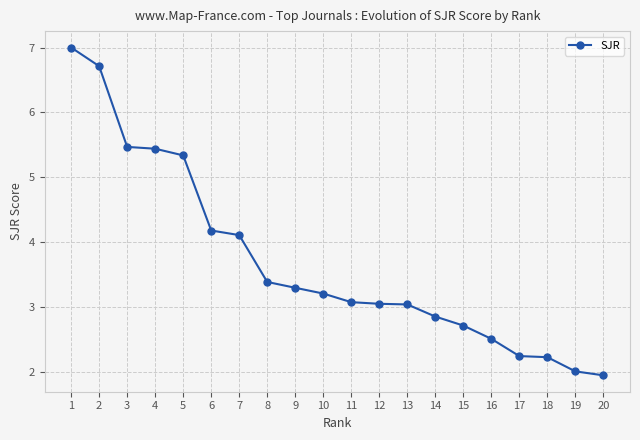

What is the value of the 18th point from the left?

2.2